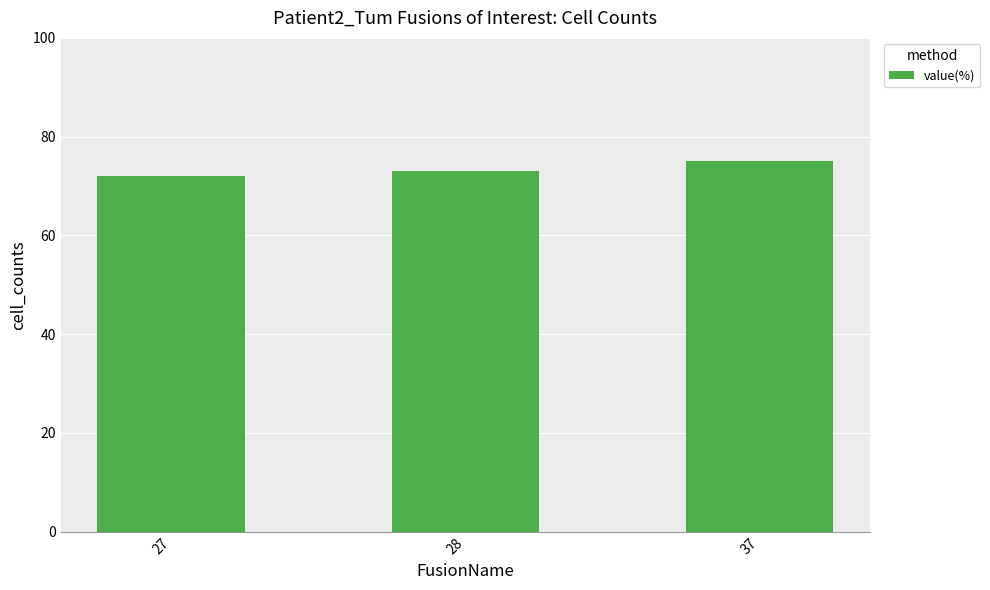

What value does the data have at 27?

72